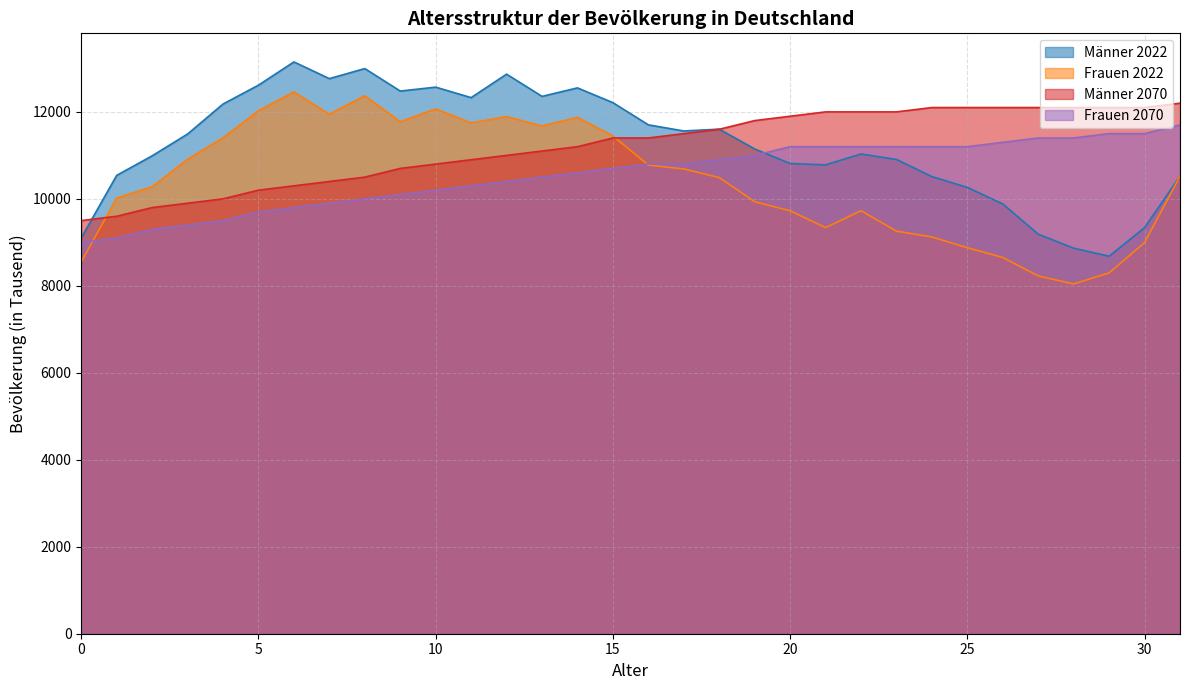

What is the difference between the Frauen 2070 values at 23 and 30?

300